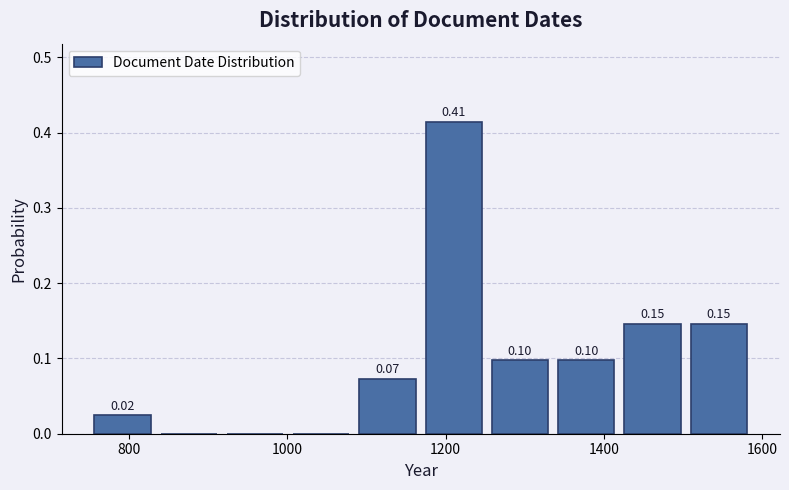

Over which range of the x-axis is the bar tallest?

1160 to 1260